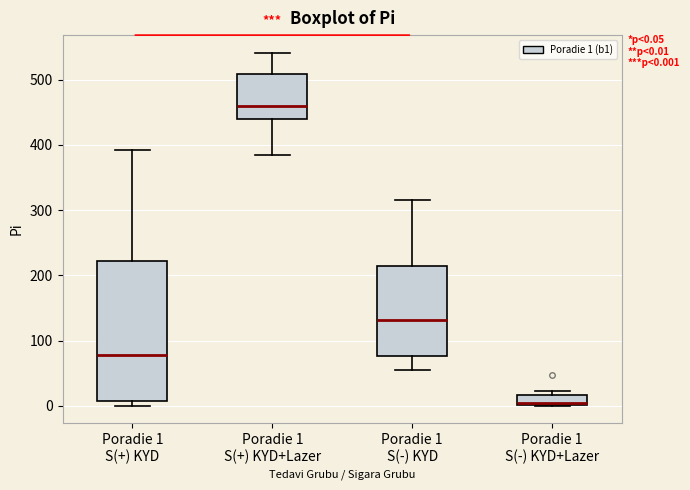

Comparing the boxes themselves (not the whiskers), which one is the tallest?

Poradie 1 S(+) KYD